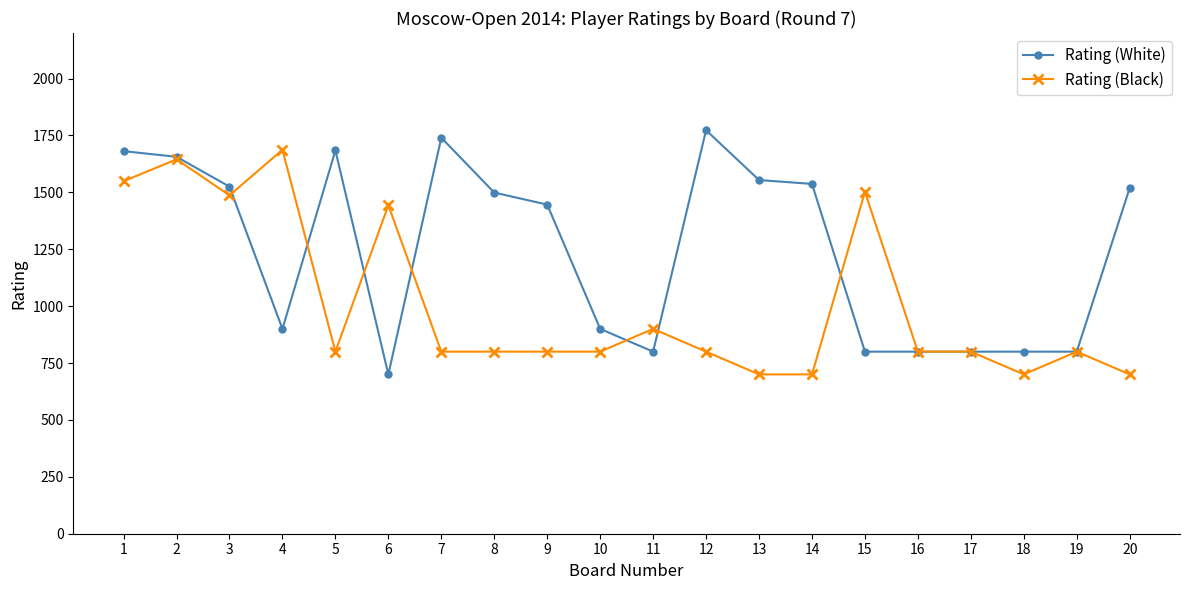

Rank the series at 6 from lowest to highest value.

Rating (White), Rating (Black)